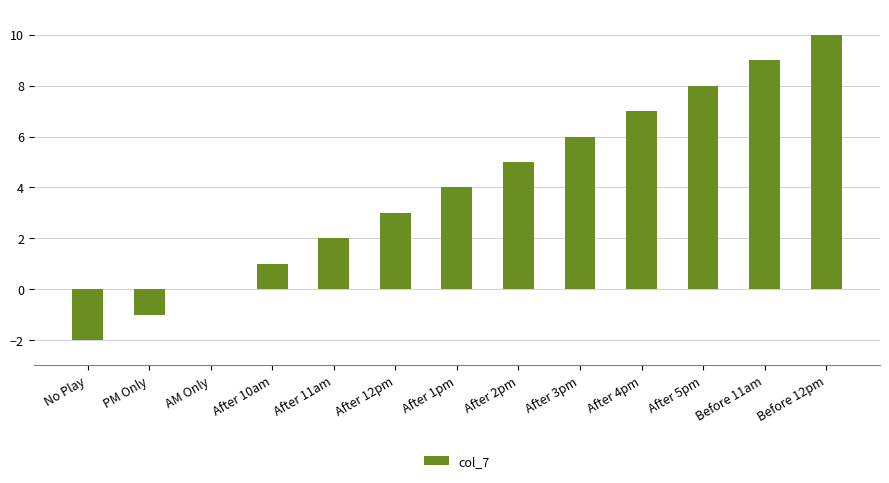

The chart shows a value of 7 at Before 12pm. True or false?

False